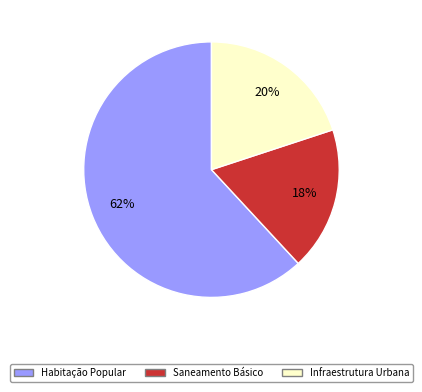

Do Saneamento Básico and Habitação Popular together represent more than half of the pie?

Yes